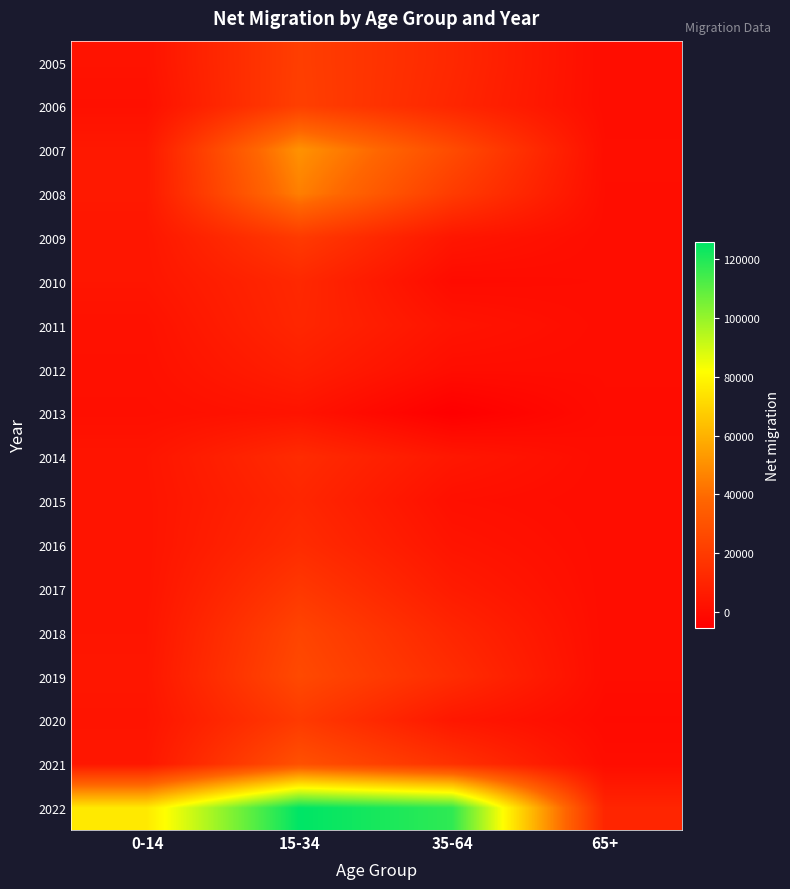

Reading right to left, what are all the values shown in this chart?

2005: 65+=252	35-64=11823	15-34=21346	0-14=2808
2006: 65+=226	35-64=10990	15-34=21742	0-14=1762
2007: 65+=748	35-64=27002	15-34=51021	0-14=5174
2008: 65+=582	35-64=20214	15-34=45522	0-14=5472
2009: 65+=228	35-64=4239	15-34=19599	0-14=4278
2010: 65+=170	35-64=-403	15-34=11889	0-14=3992
2011: 65+=318	35-64=3191	15-34=11166	0-14=2214
2012: 65+=187	35-64=420	15-34=7932	0-14=1754
2013: 65+=5	35-64=-5528	15-34=3036	0-14=1190
2014: 65+=208	35-64=4571	15-34=13197	0-14=3685
2015: 65+=128	35-64=1420	15-34=11023	0-14=3406
2016: 65+=213	35-64=3356	15-34=13225	0-14=3270
2017: 65+=197	35-64=6311	15-34=18437	0-14=3328
2018: 65+=187	35-64=10725	15-34=24033	0-14=3684
2019: 65+=224	35-64=13682	15-34=26123	0-14=4241
2020: 65+=-737	35-64=4679	15-34=19487	0-14=3498
2021: 65+=386	35-64=15828	15-34=29208	0-14=4547
2022: 65+=10540	35-64=117560	15-34=125780	0-14=75862